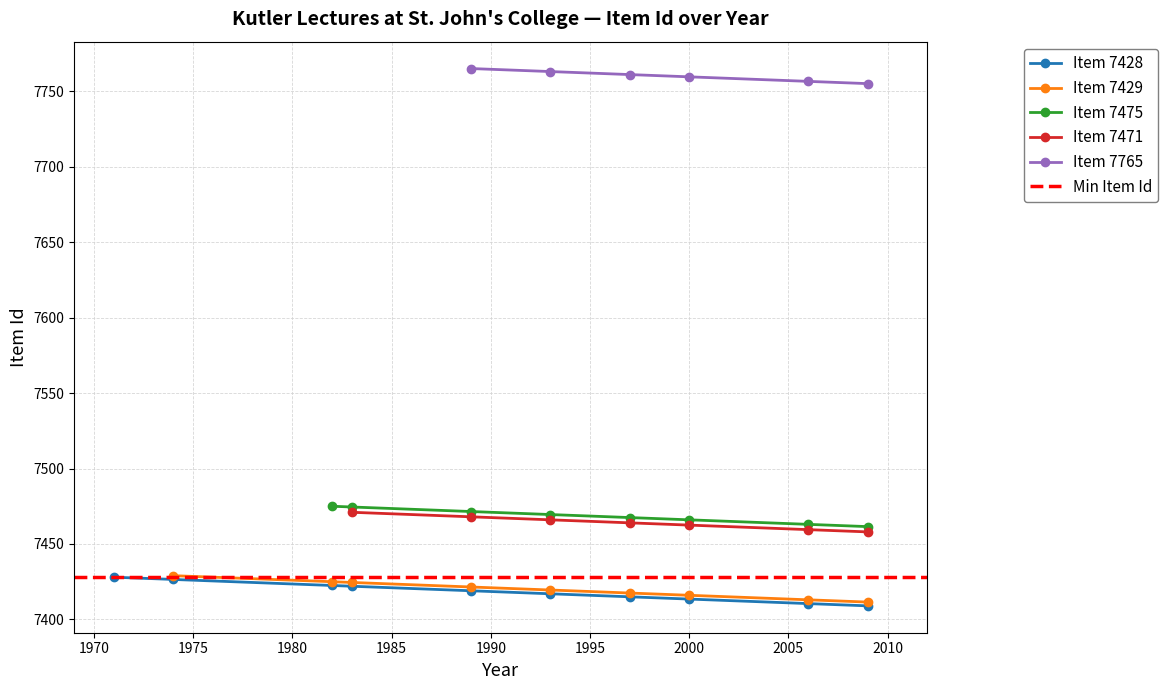

Is it true that Lecture 5 (Item 7765) equals 4515 at 1?

False